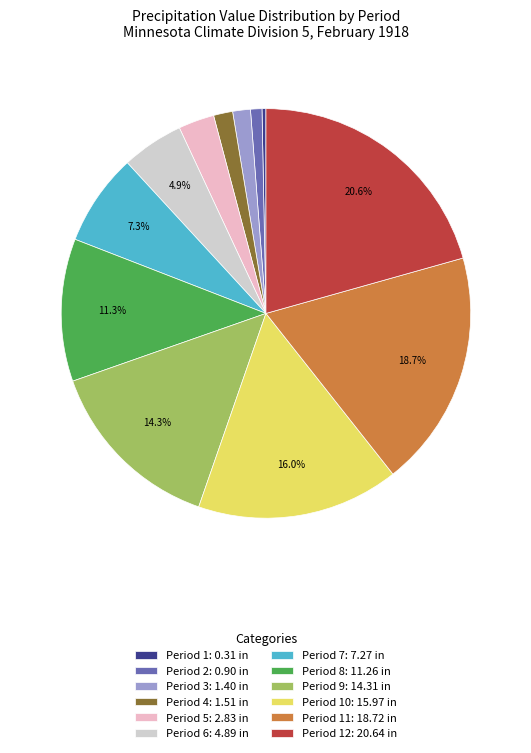

Combined, do Period 1: 0.31 in and Period 4: 1.51 in account for over 50%?

No